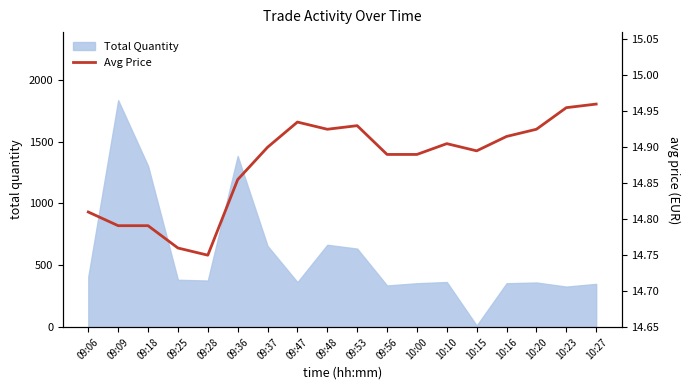

At which label does Total Quantity reach its minimum?

10:15